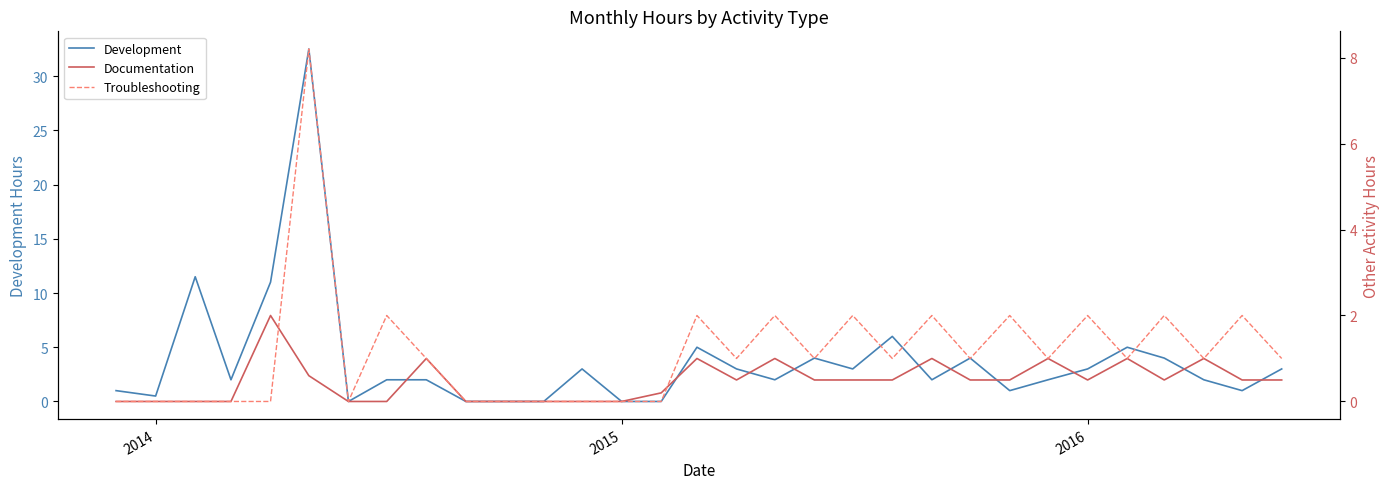

Rank the series by their maximum value, from highest to lowest.

Development, Troubleshooting, Documentation